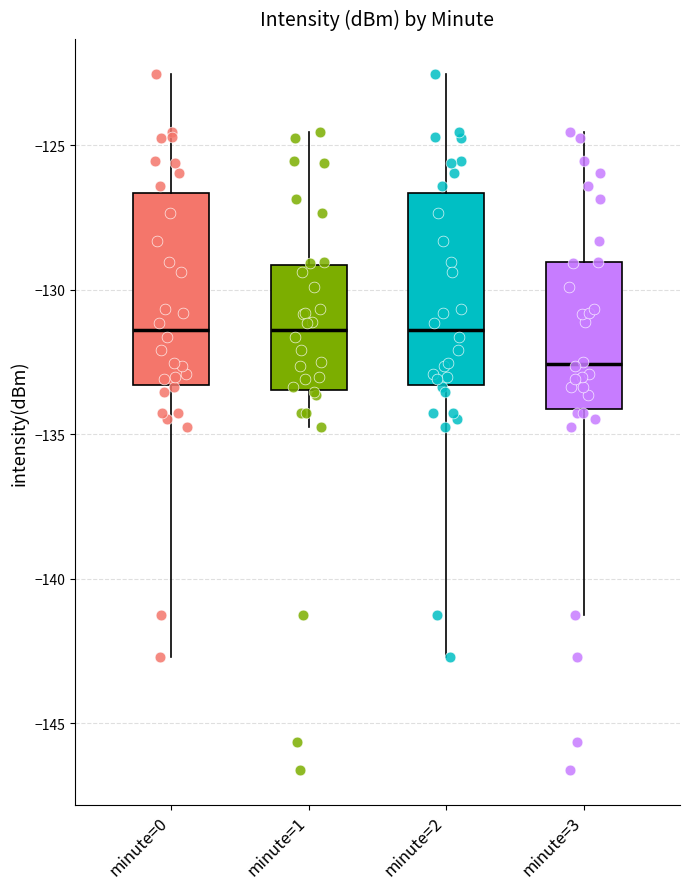

Reading left to right, read every box against the y-axis: the position of its median line, the range the box covers, and the ends of its whiskers. The values are not printed on the chart, so give them approximately, as read against the axis.

minute=0: median -131.5, box -133.5 to -126.5, whiskers -142.5 to -122.5
minute=1: median -131.5, box -133.5 to -129.0, whiskers -134.5 to -124.5
minute=2: median -131.5, box -133.5 to -126.5, whiskers -142.5 to -122.5
minute=3: median -132.5, box -134.0 to -129.0, whiskers -141.0 to -124.5